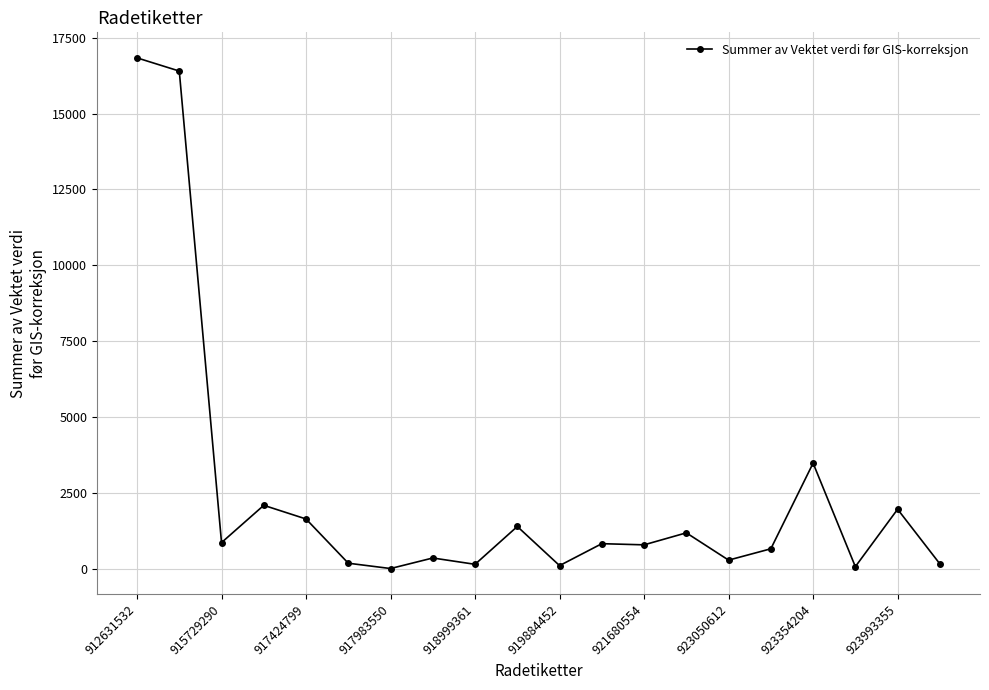

What is the value of the 17th point from the left?

3474.5